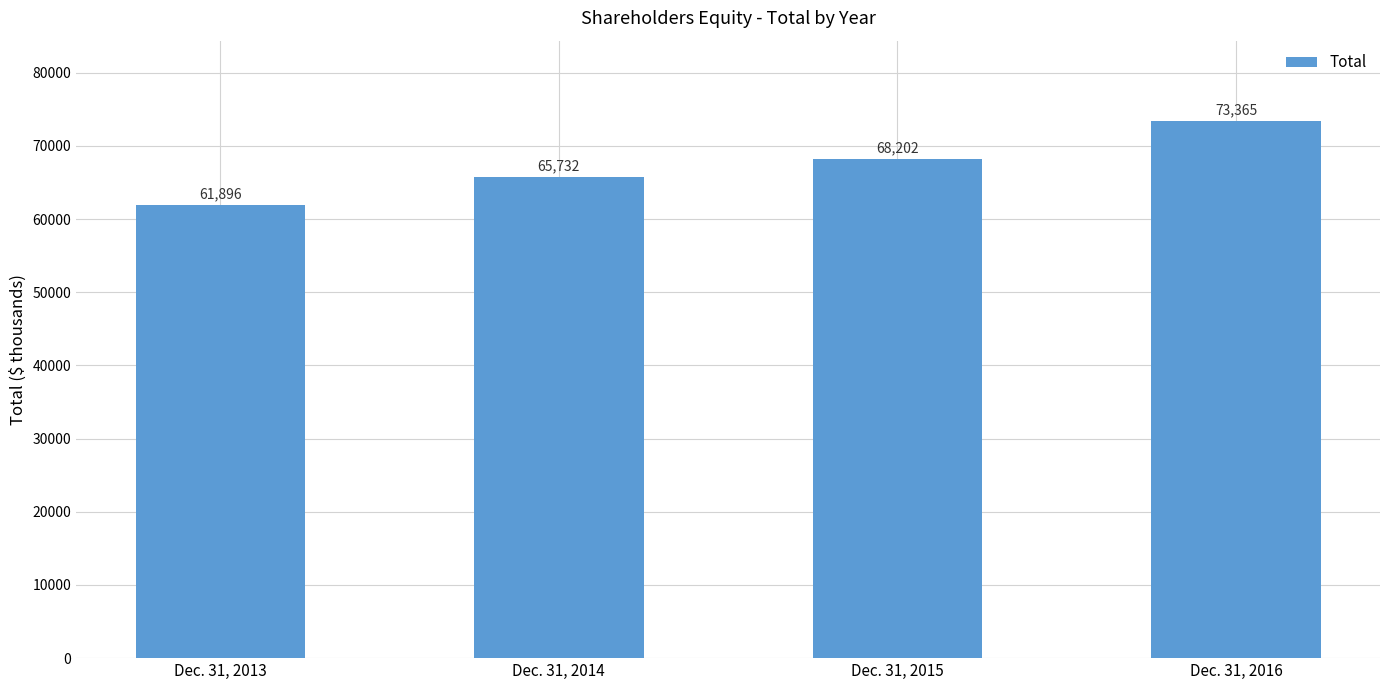

List the labels in order of value, smallest first.

Dec. 31, 2013, Dec. 31, 2014, Dec. 31, 2015, Dec. 31, 2016